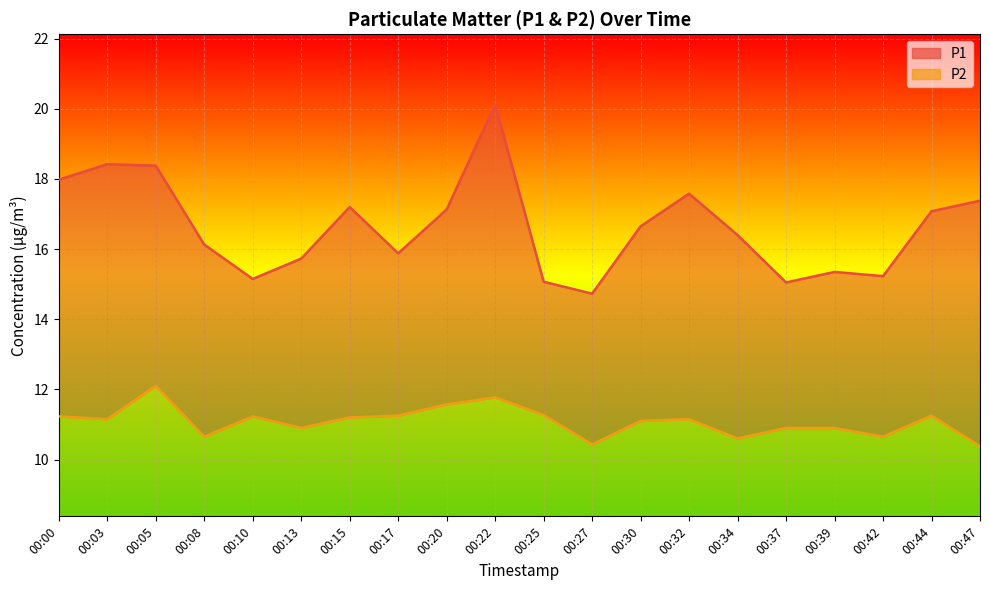

What is the difference between the P1 values at 00:30 and 00:08?

0.5